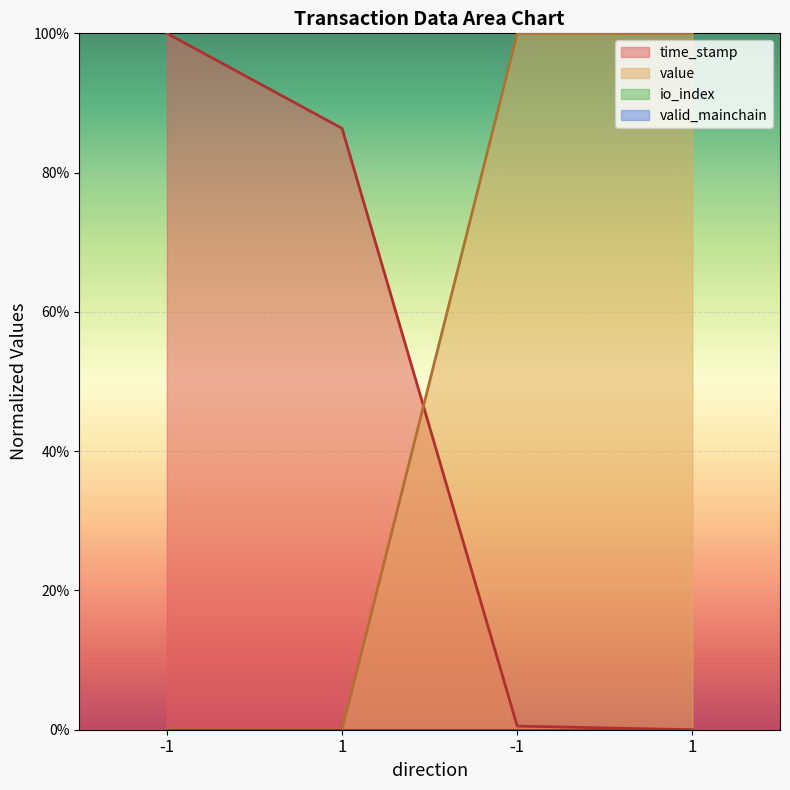

Is the value of value at 1 greater than the value of time_stamp at 1?

No